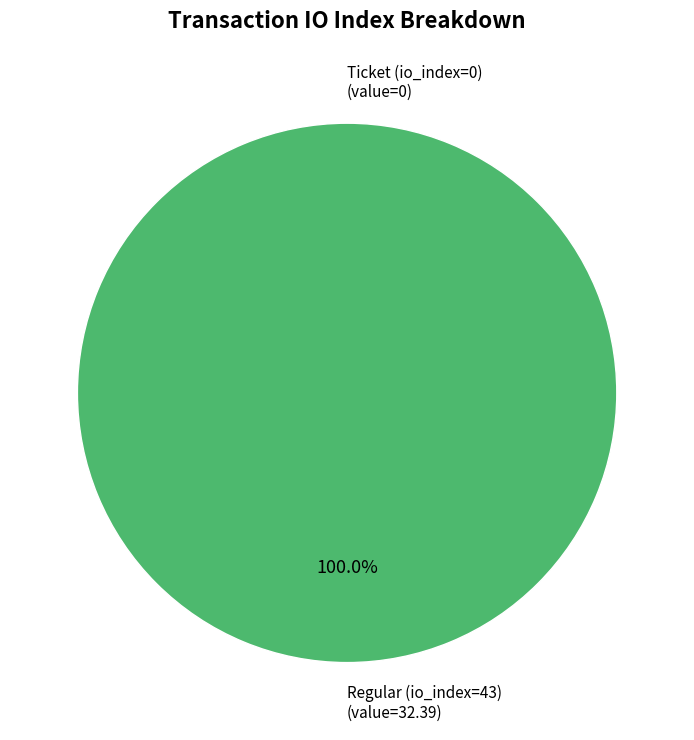

Which category accounts for the majority?

Regular (io_index=43)